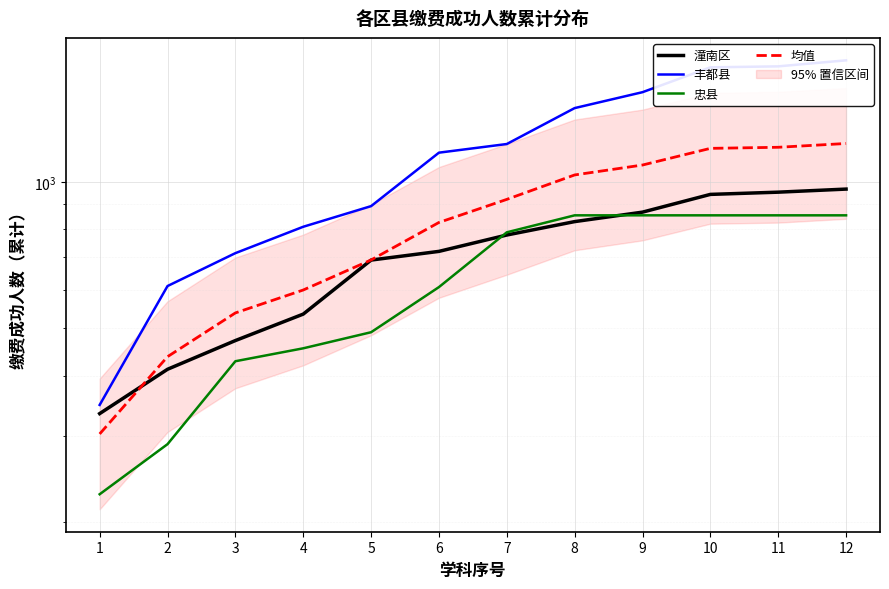

What is the value of the 均值 point at the 10th from the left?

1172.7